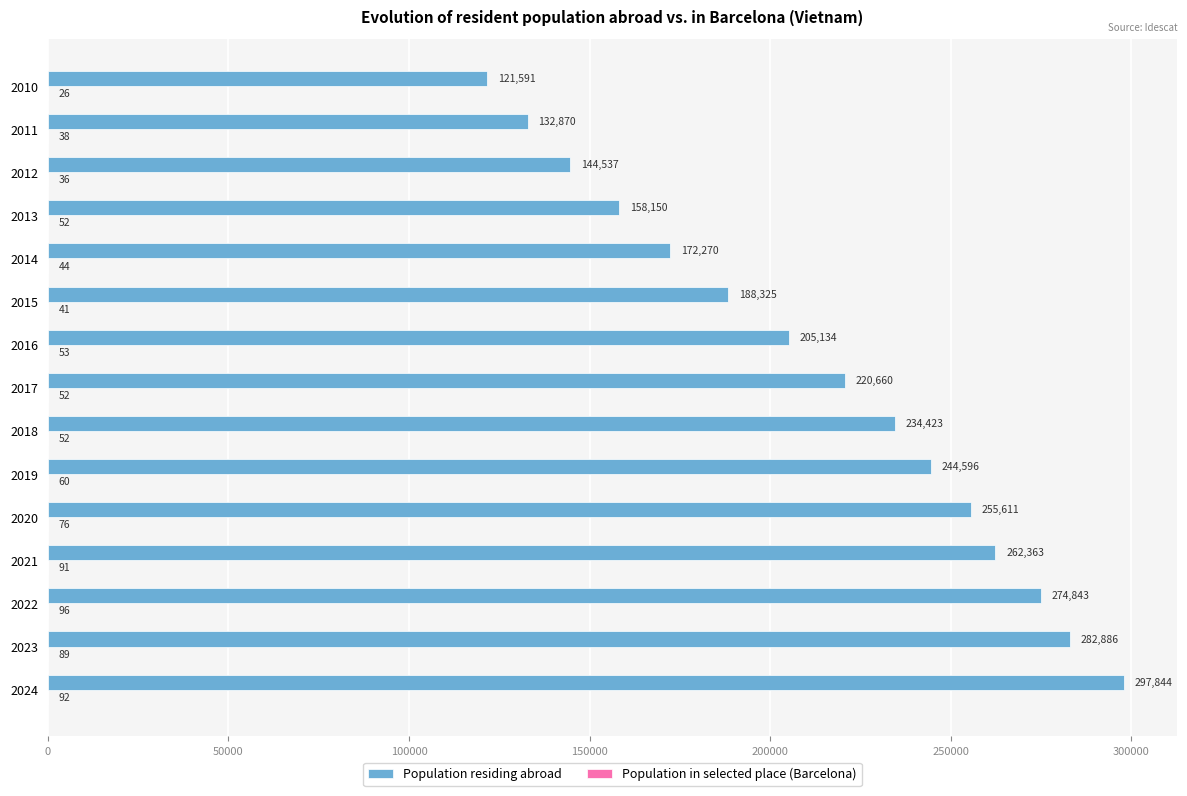

The value of Population residing abroad at 2023 is 452419. True or false?

False